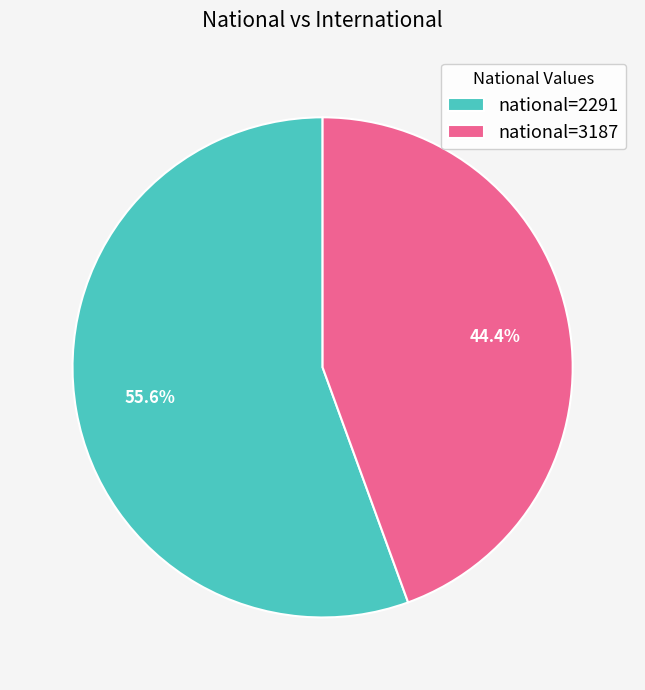

To the nearest percent, what is the difference between the largest and smallest slice percentages?

11%